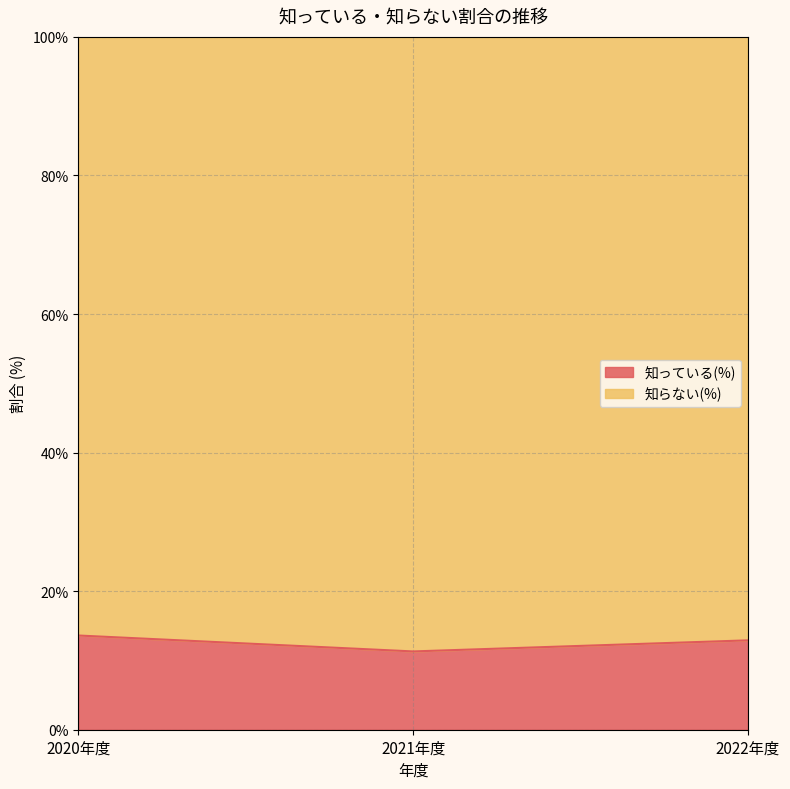

The value at 2020年度 is 13.6. True or false?

True